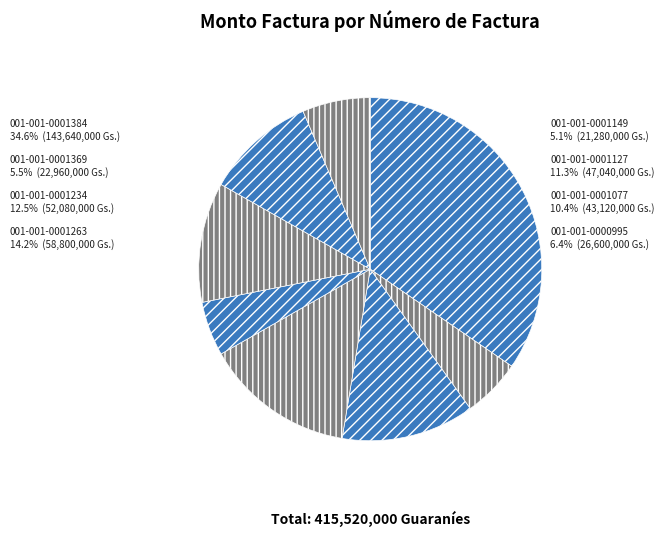

Rank the categories by value from highest to lowest.

001-001-0001384, 001-001-0001263, 001-001-0001234, 001-001-0001127, 001-001-0001077, 001-001-0000995, 001-001-0001369, 001-001-0001149